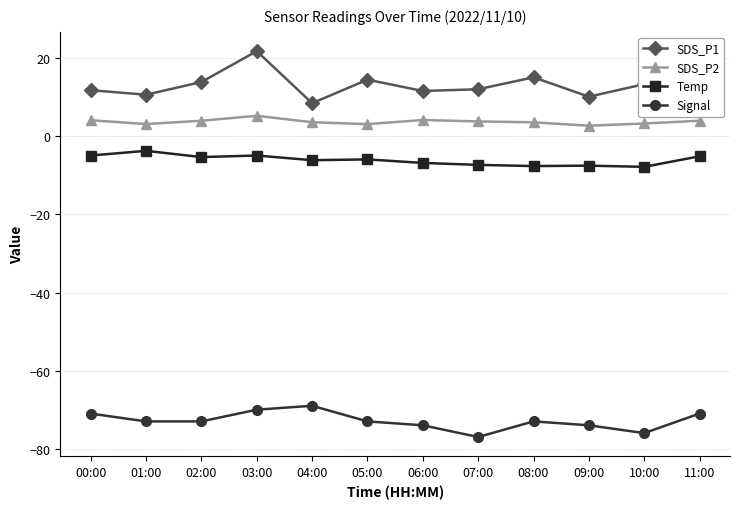

What is the label of the 8th point from the left?

07:00